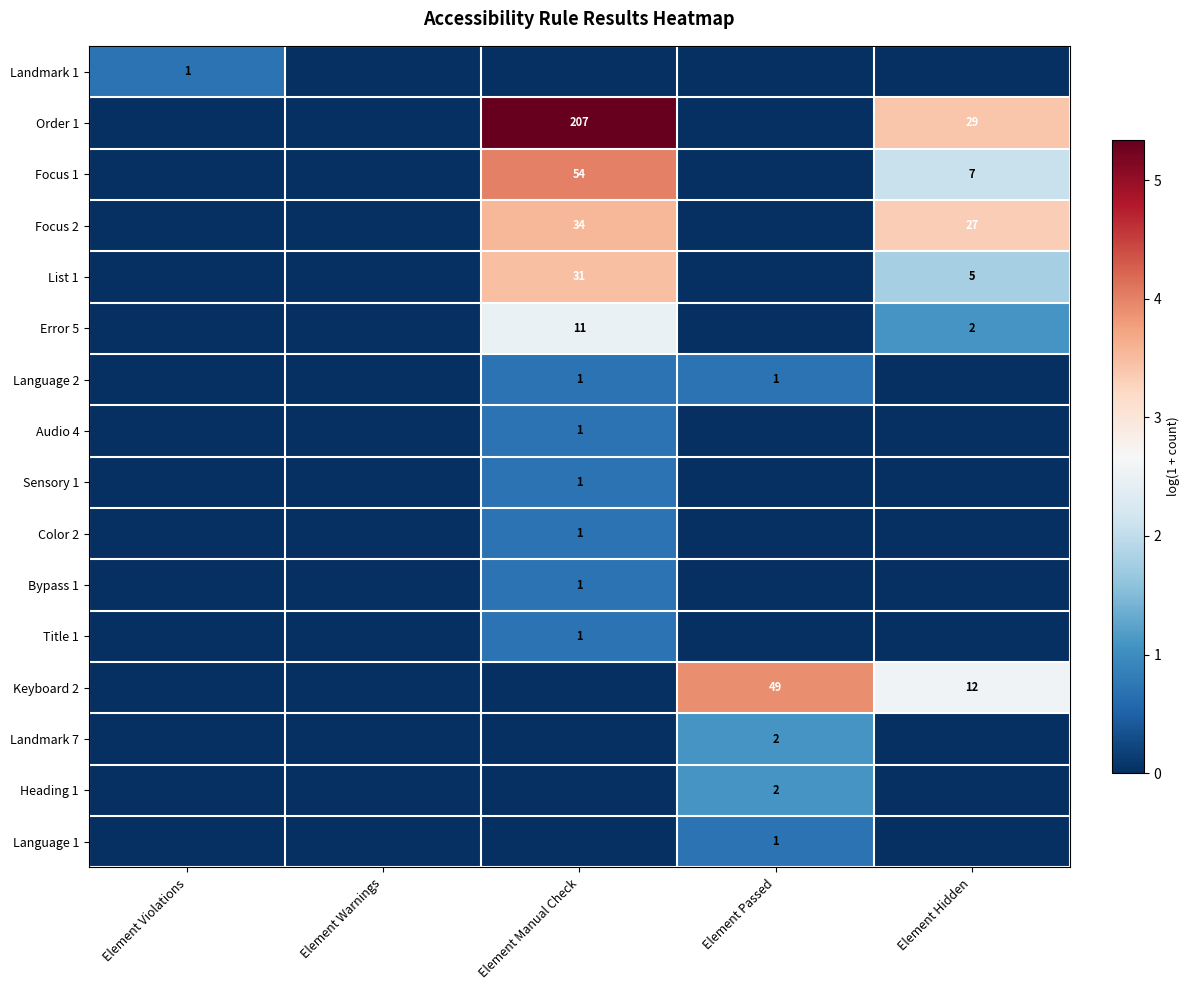

What is the spread (max minus min) of values at Element Violations?

0.7